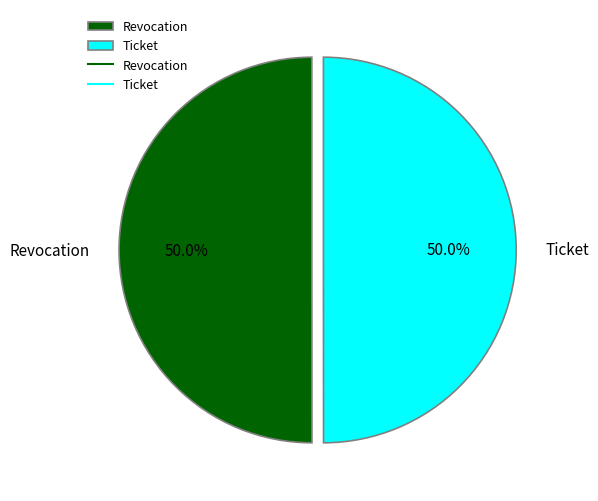

What is the ratio of the value at Revocation to the value at Ticket?

1.0